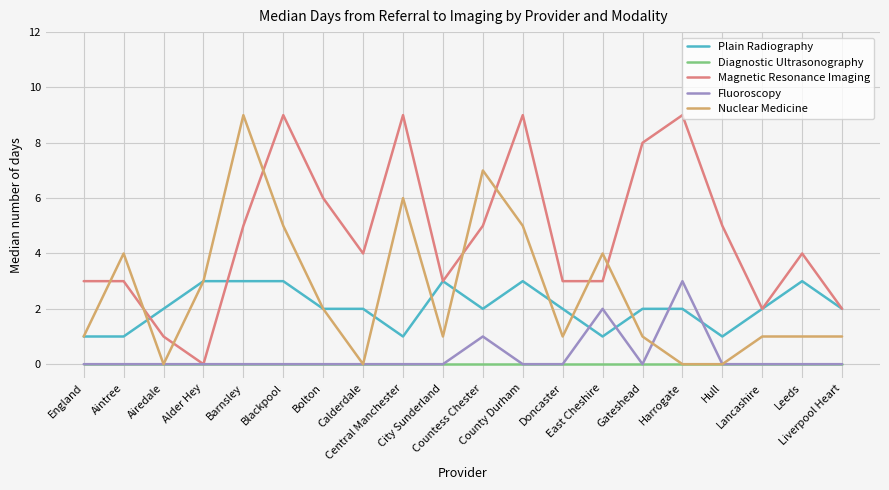

Which series has the largest total across all categories?

Magnetic Resonance Imaging